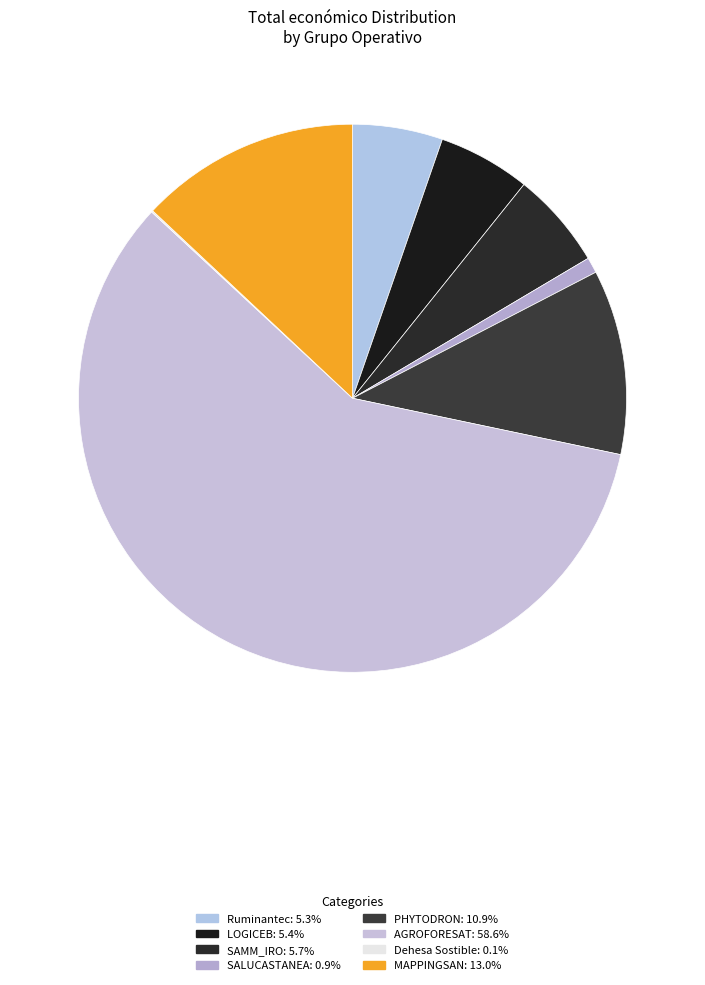

To the nearest percent, what percentage of the pie is Ruminantec?

5%